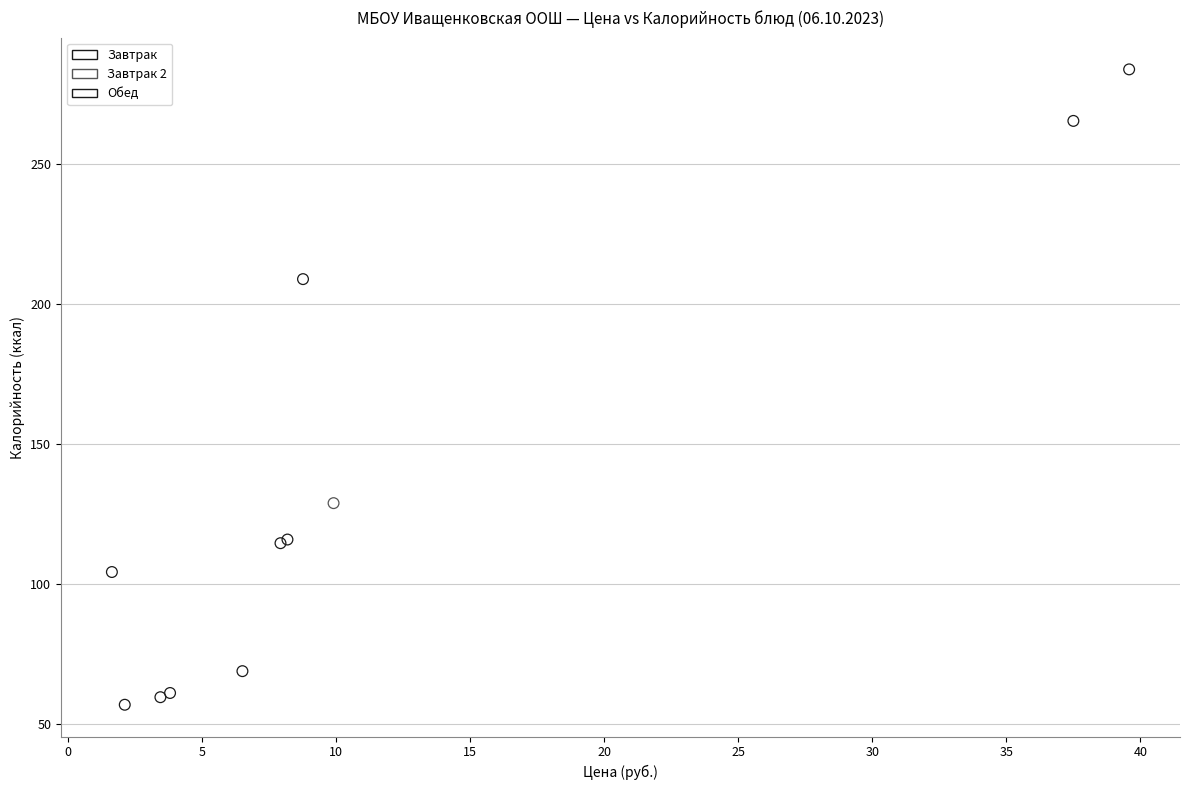

What are all the series names shown in the legend?

Завтрак, Завтрак 2, Обед